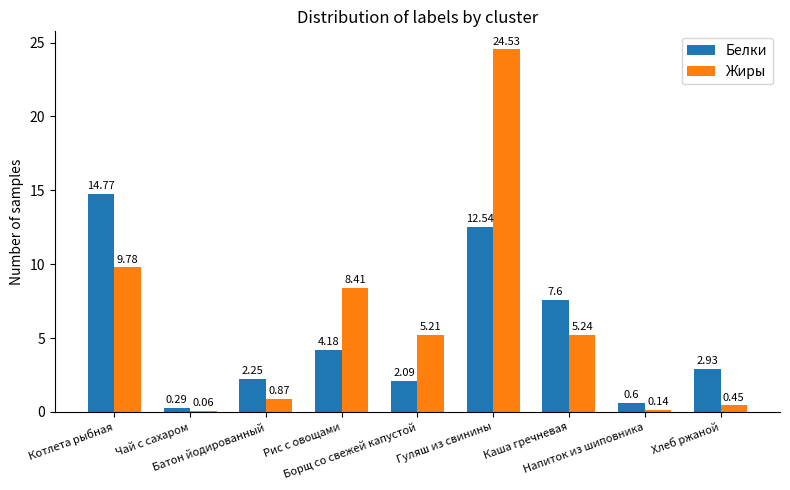

The value of Белки at Рис с овощами is 4.2. True or false?

True